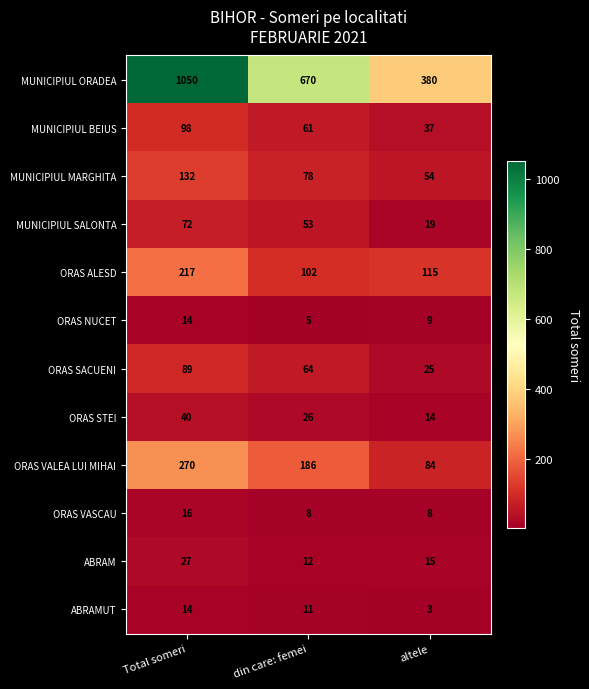

How many ABRAMUT values are between 3 and 14?

3